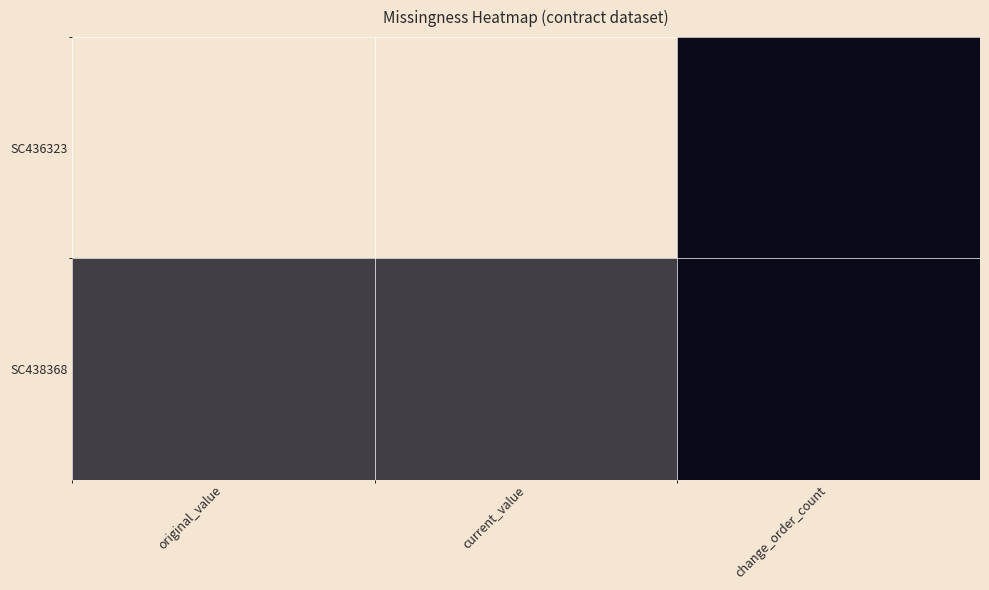

List the series in order of their peak value, highest first.

SC436323, SC438368